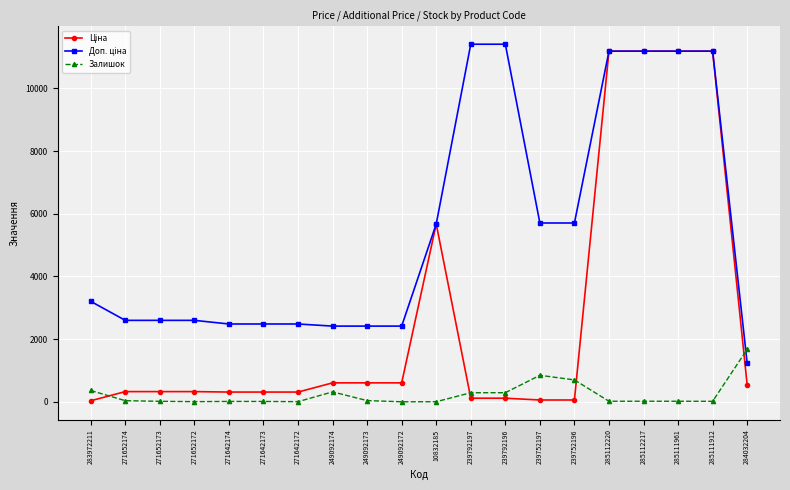

The value of Залишок at 249092174 is 316.0. True or false?

True